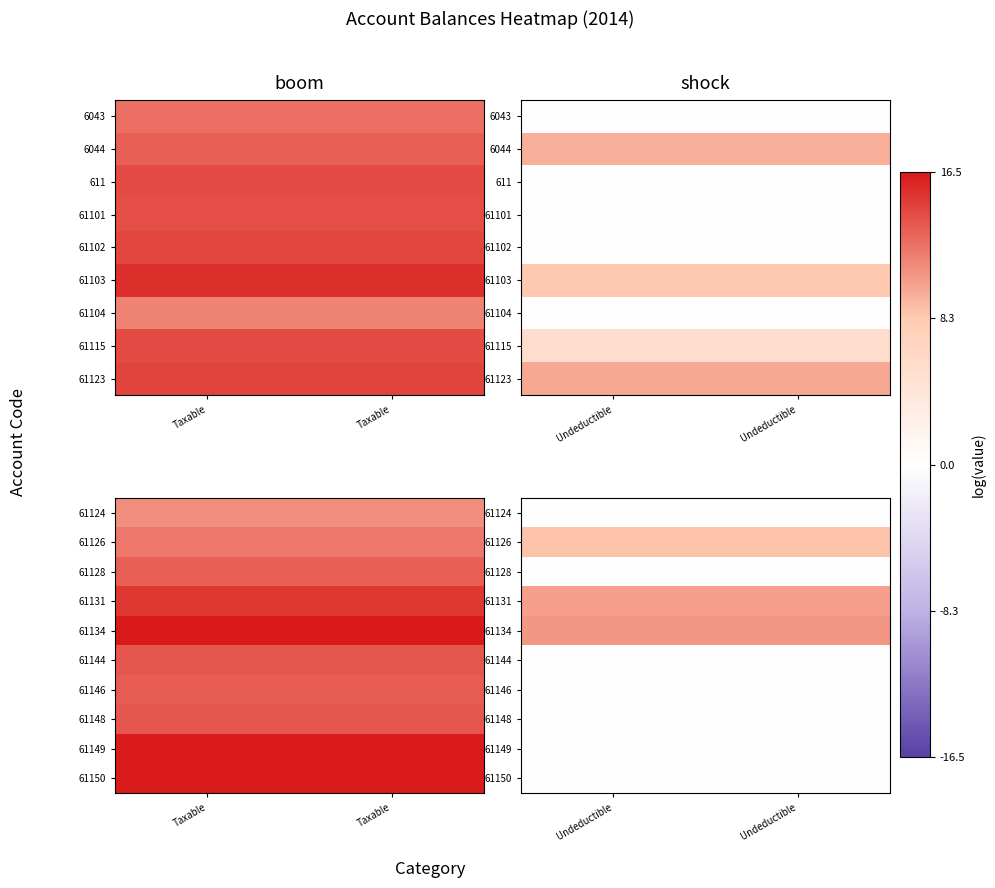

At how many categories does at least one series exceed 6?

2